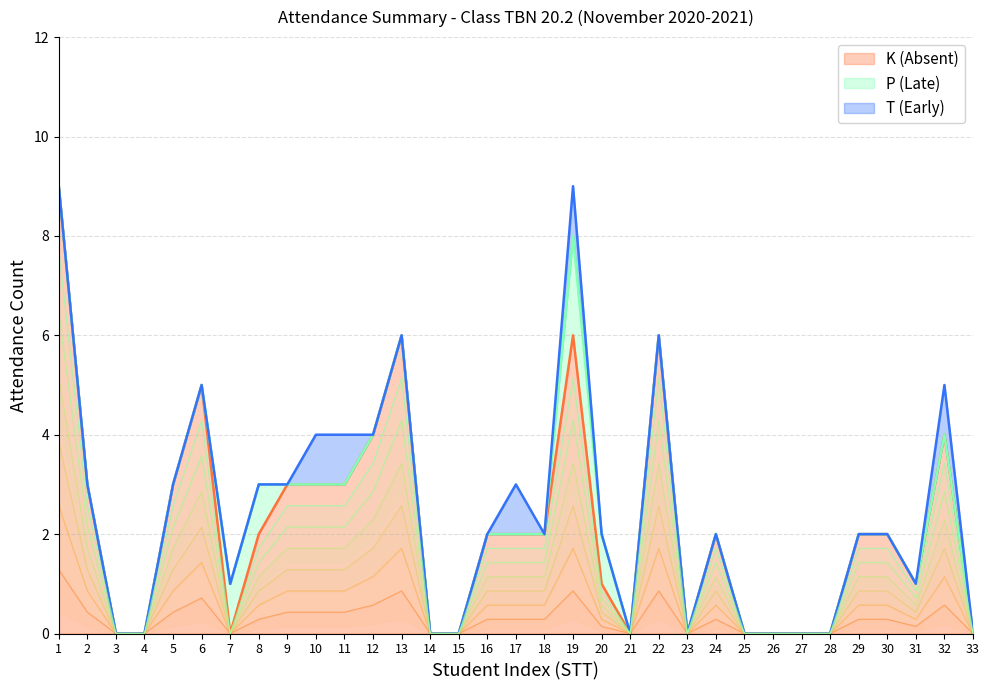

How many positive values does the T (Early) series have?

5